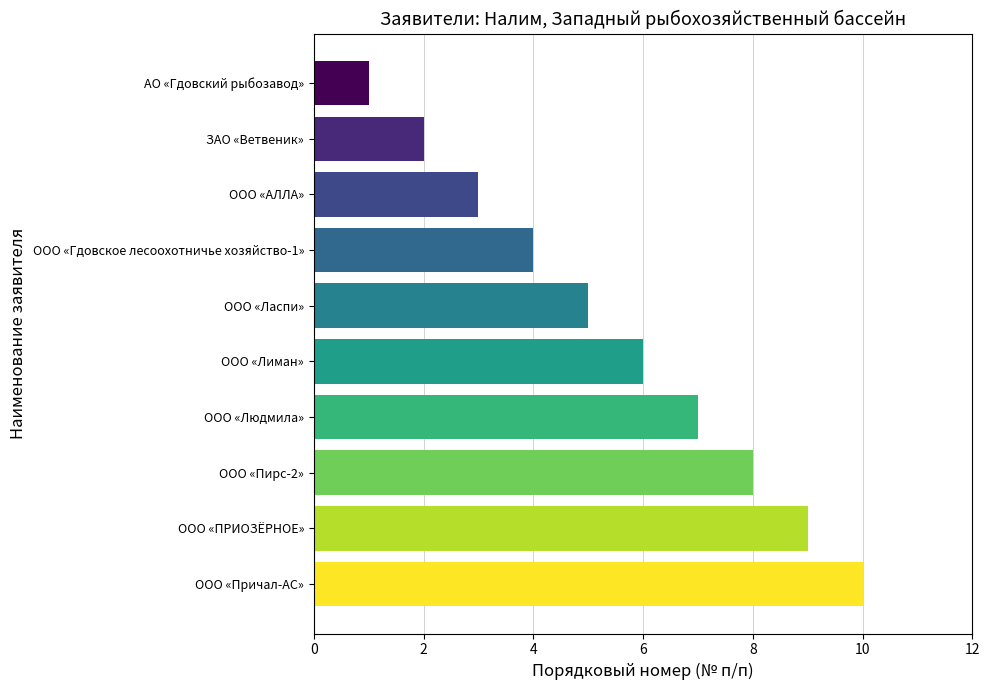

Approximately how many times larger is the value at ООО «Ласпи» compared to АО «Гдовский рыбозавод»?

5.0